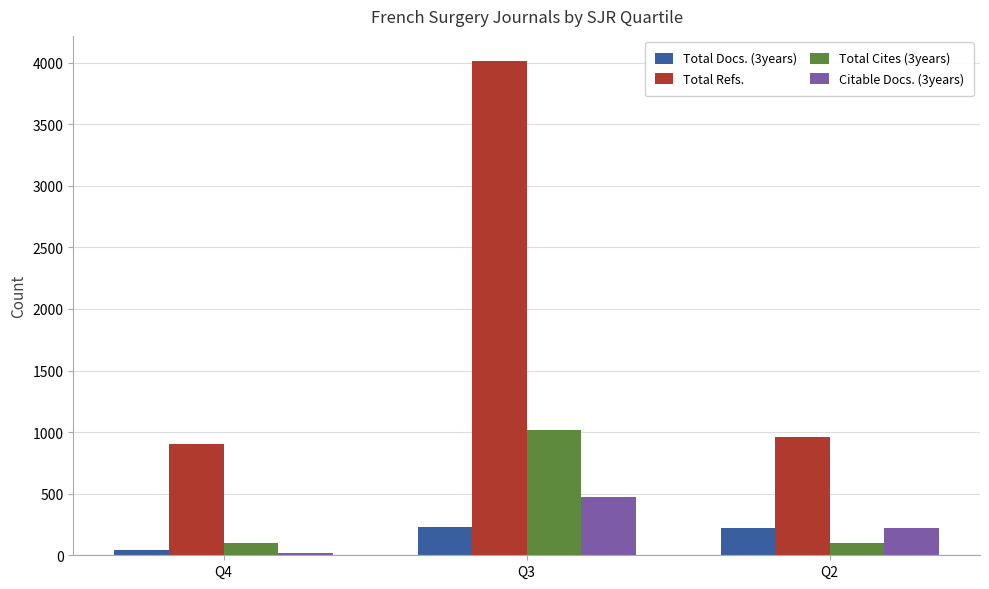

Where is Total Refs. nearest to the value 2458?

Q2